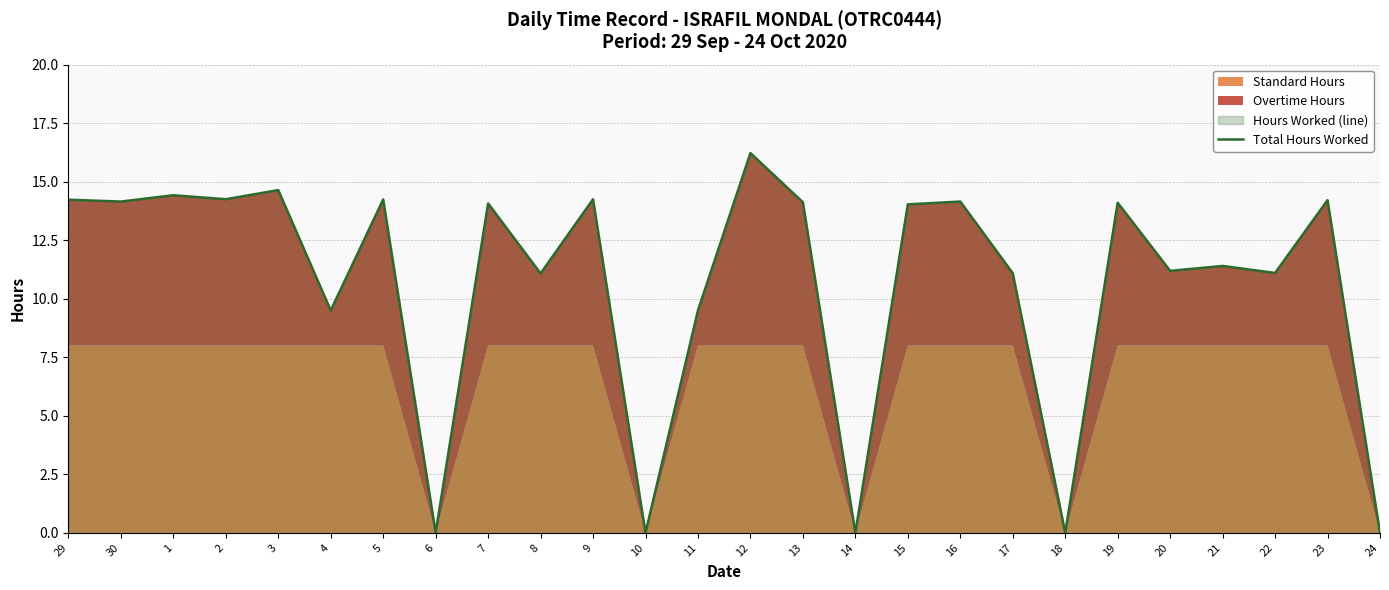

How many interior local valleys (lower than both neighbors) does the data have?

10